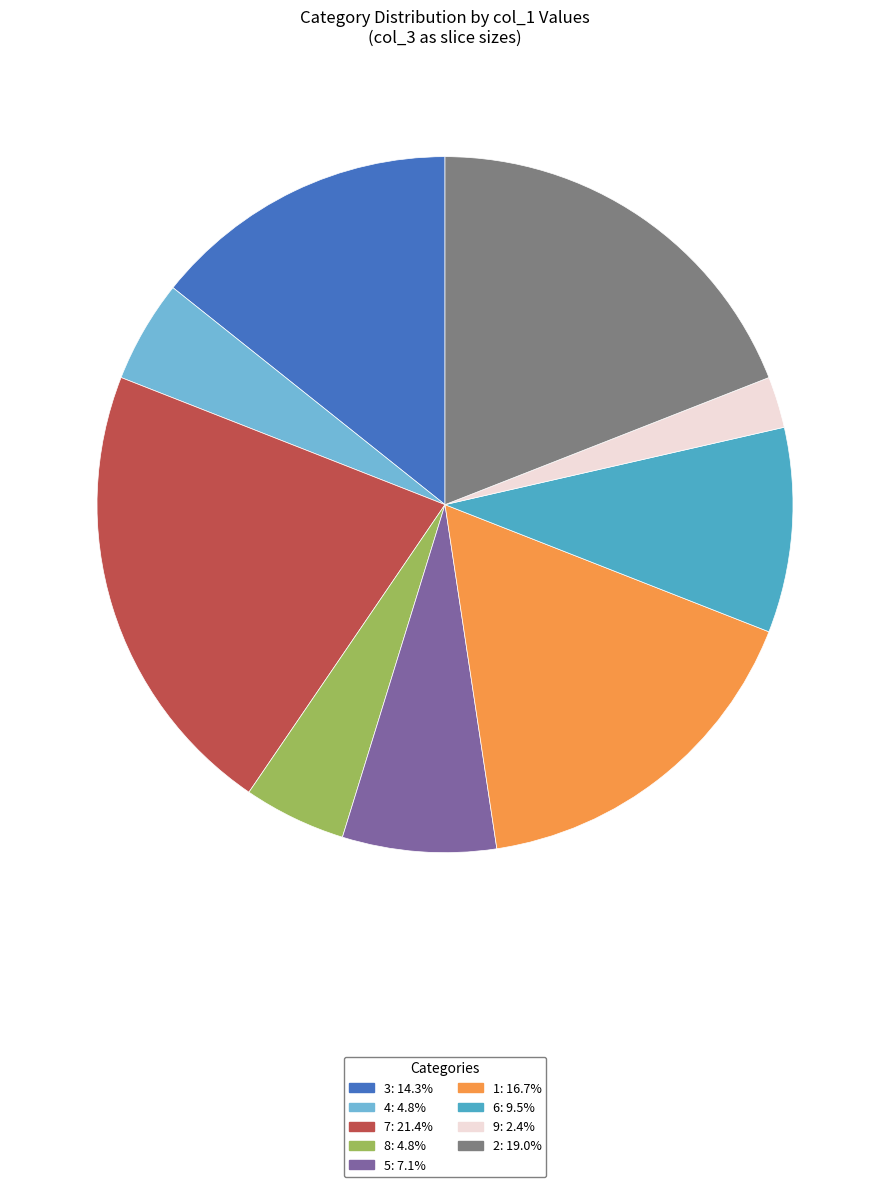

Is there a majority slice in this chart?

No